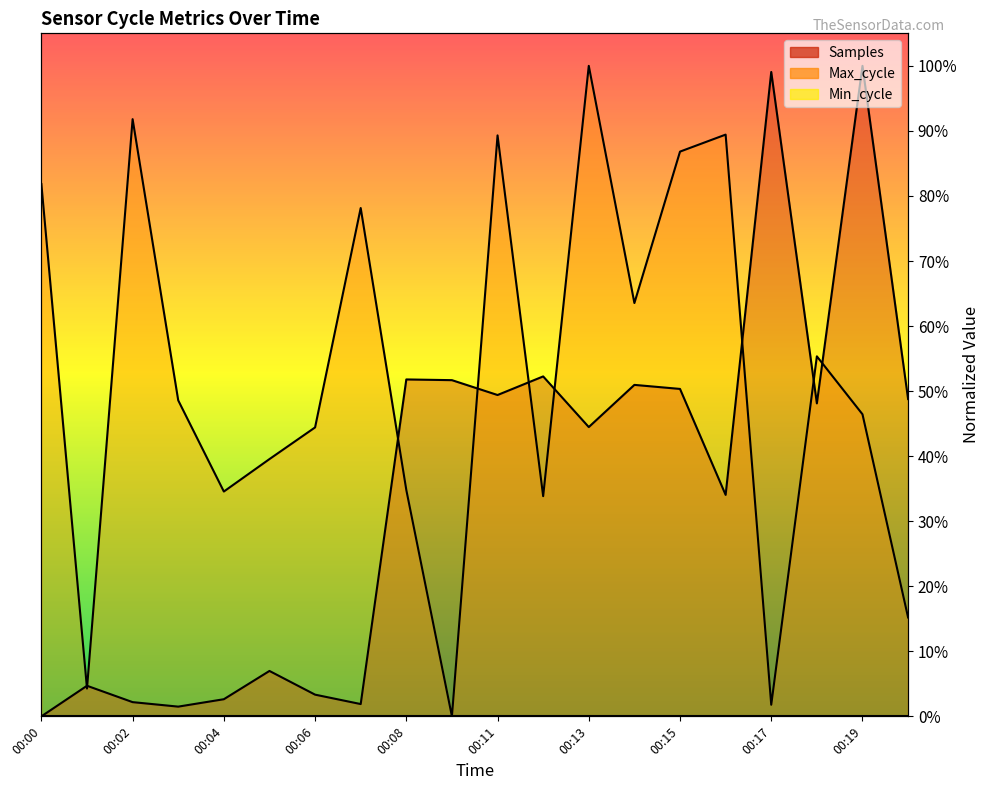

At which category is the sum across all series the highest?

00:19